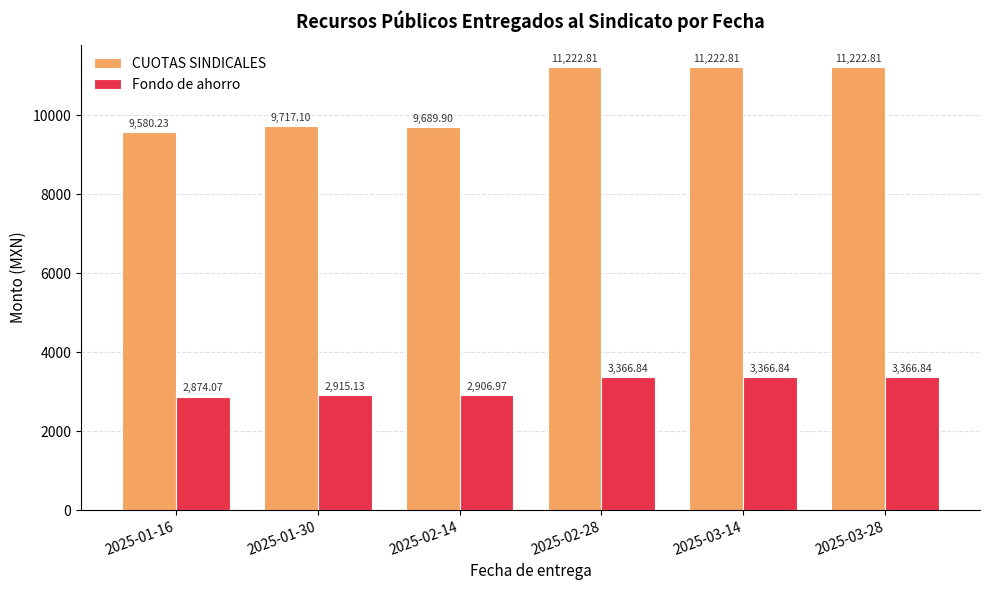

Which series has the largest total across all categories?

CUOTAS SINDICALES